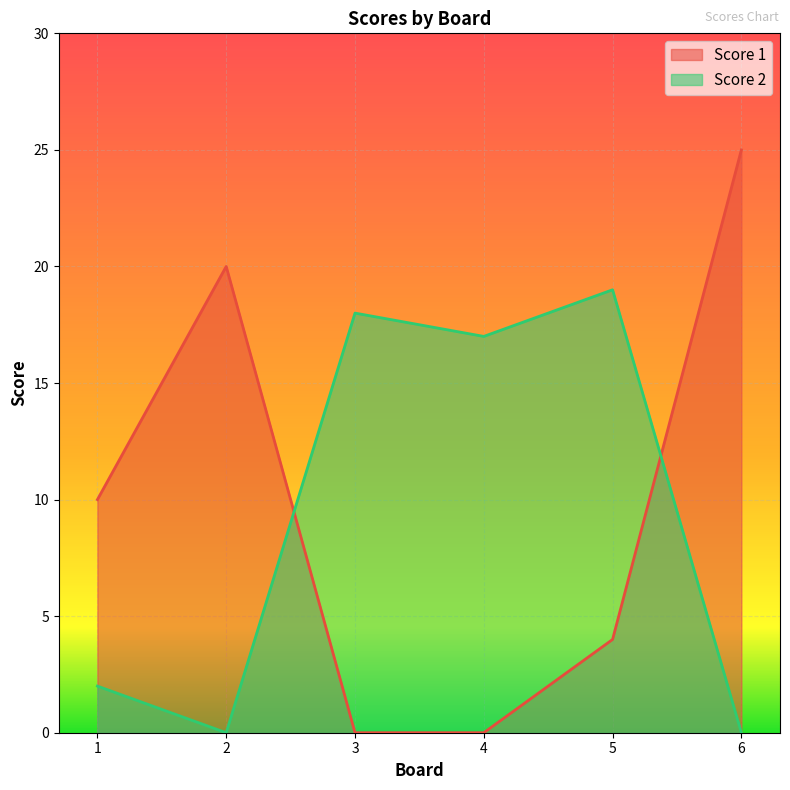

What is the total value across all series at 1?

12